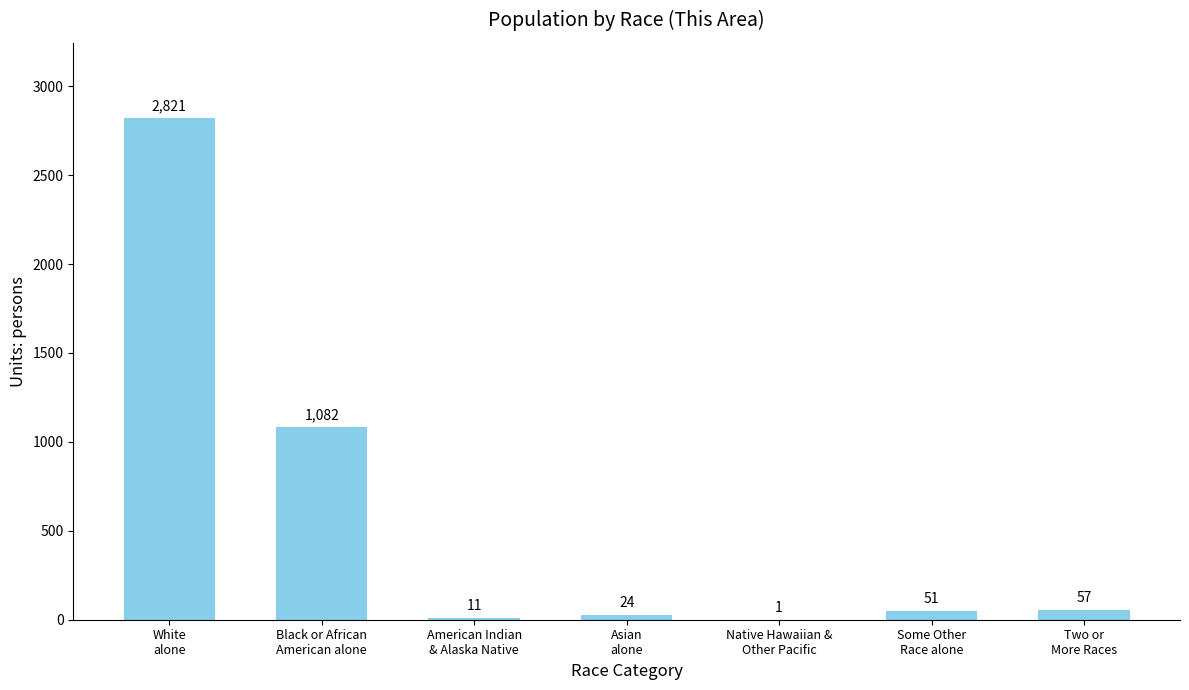

What is the change in value from White
alone to Asian
alone?

-2797